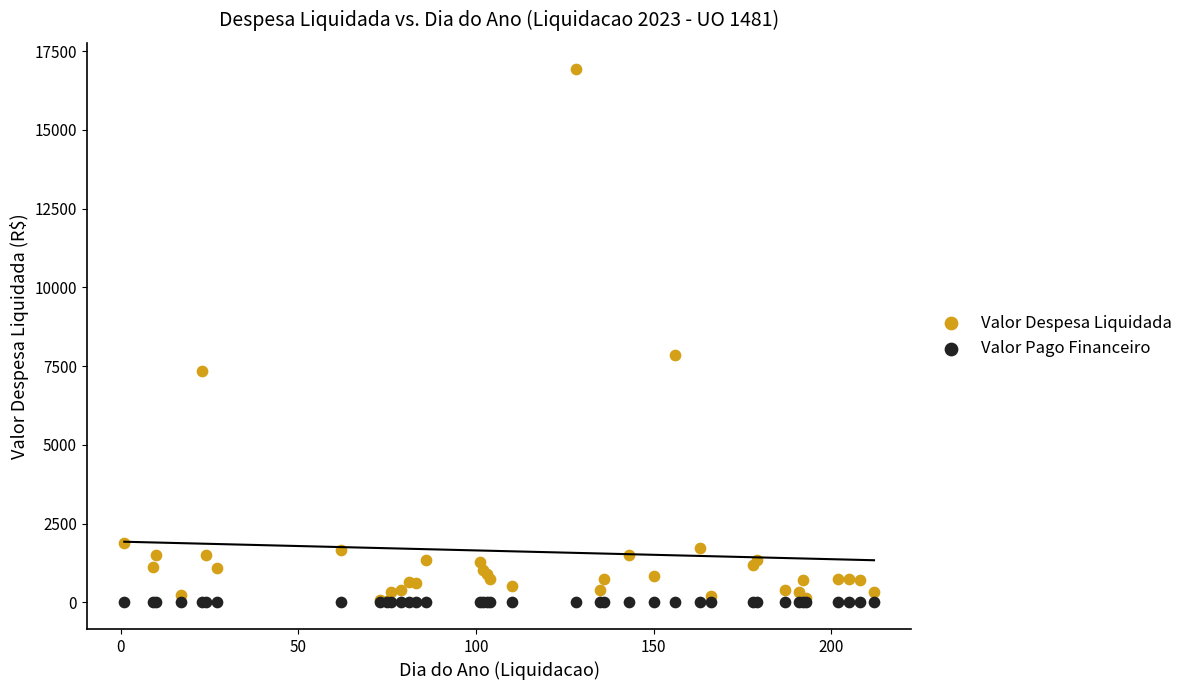

In the Valor Despesa Liquidada series, what Y value is closest to 8481?

7846.5